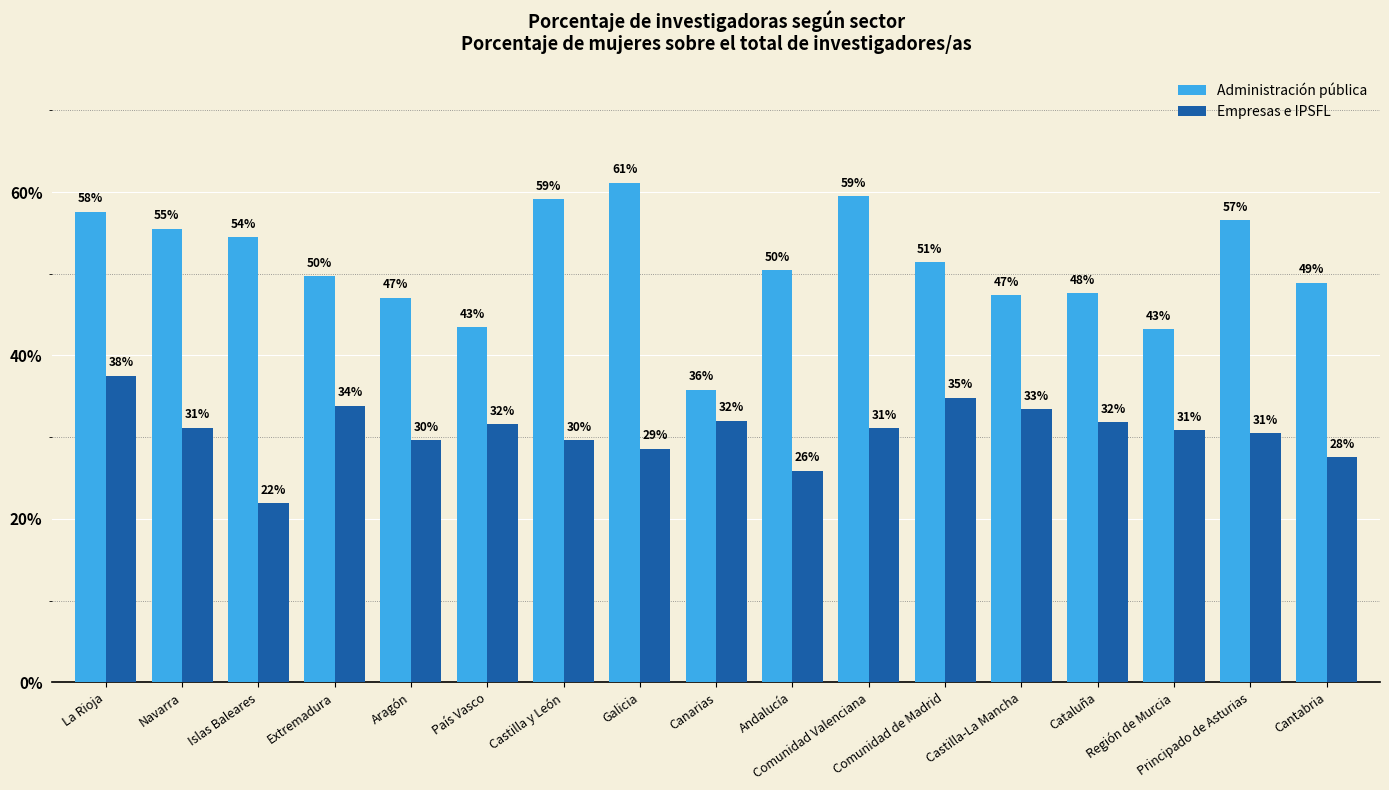

Are the bars horizontal?

No